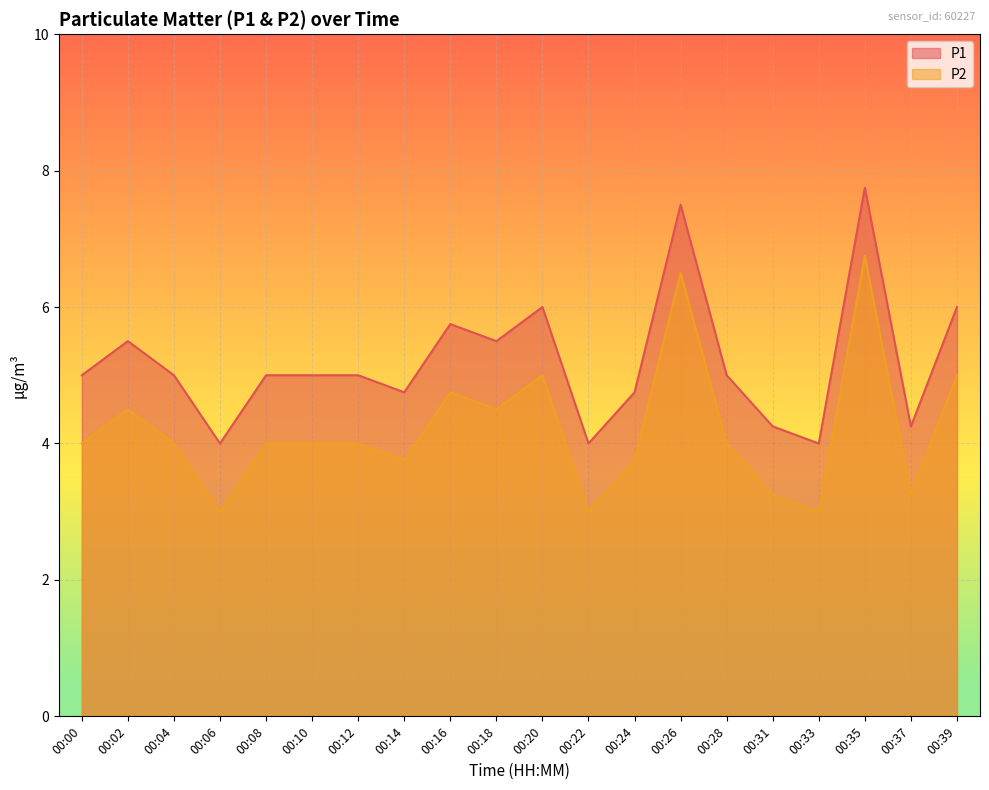

Where is P2 nearest to the value 4?

00:00